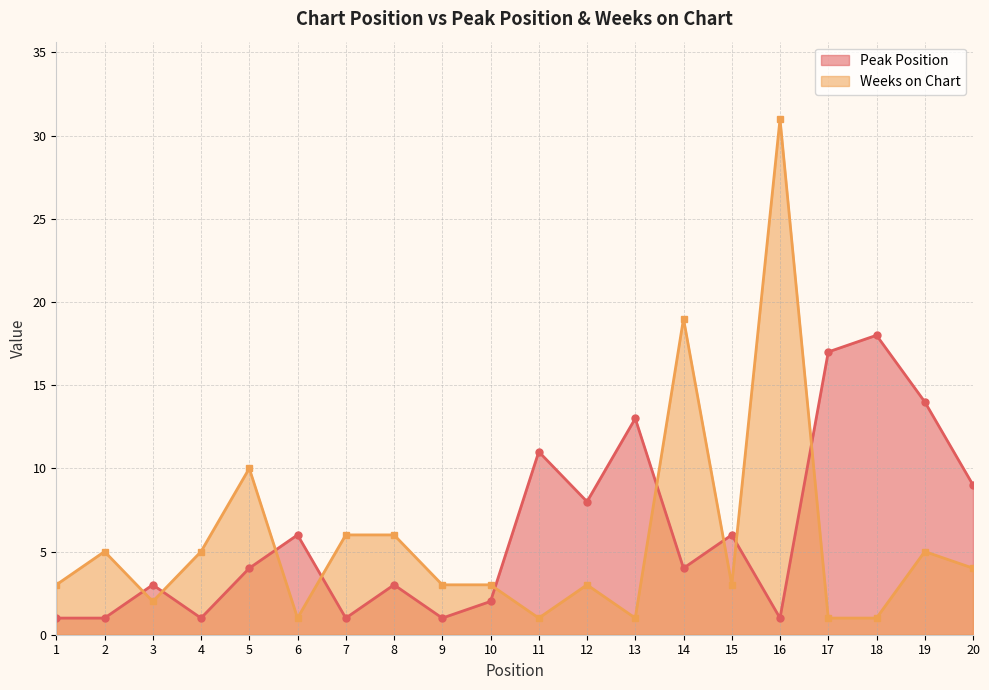

How many interior local peaks does the Peak Position series have?

7